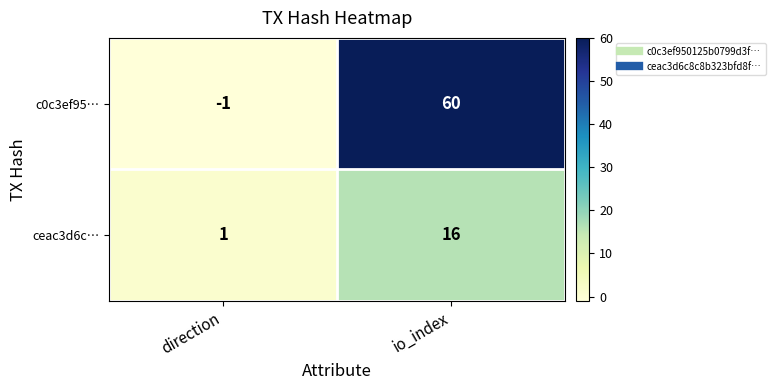

True or false: ceac3d6c… has a value of 16 at io_index.

True